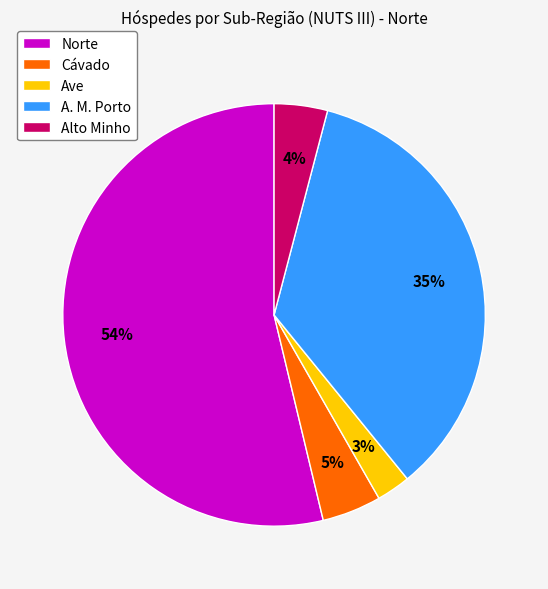

What percentage is the Alto Minho slice, to the nearest percent?

4%